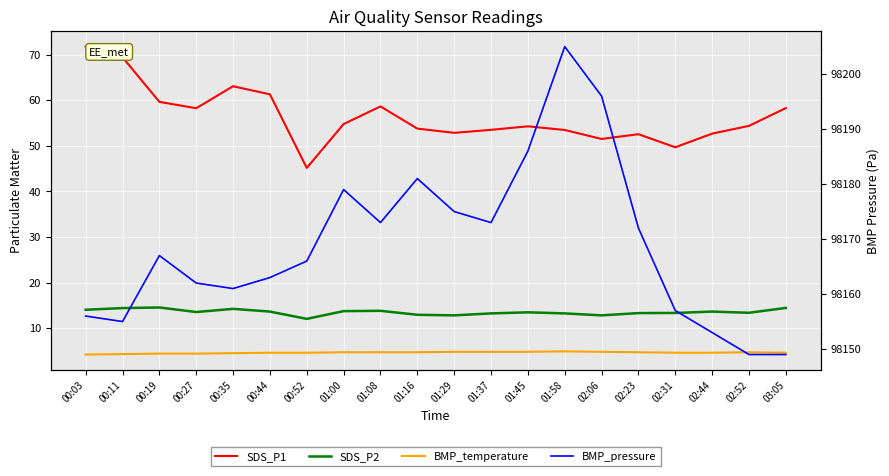

In SDS_P2, how many points are higher than both neighbors (excluding endpoints)?

5